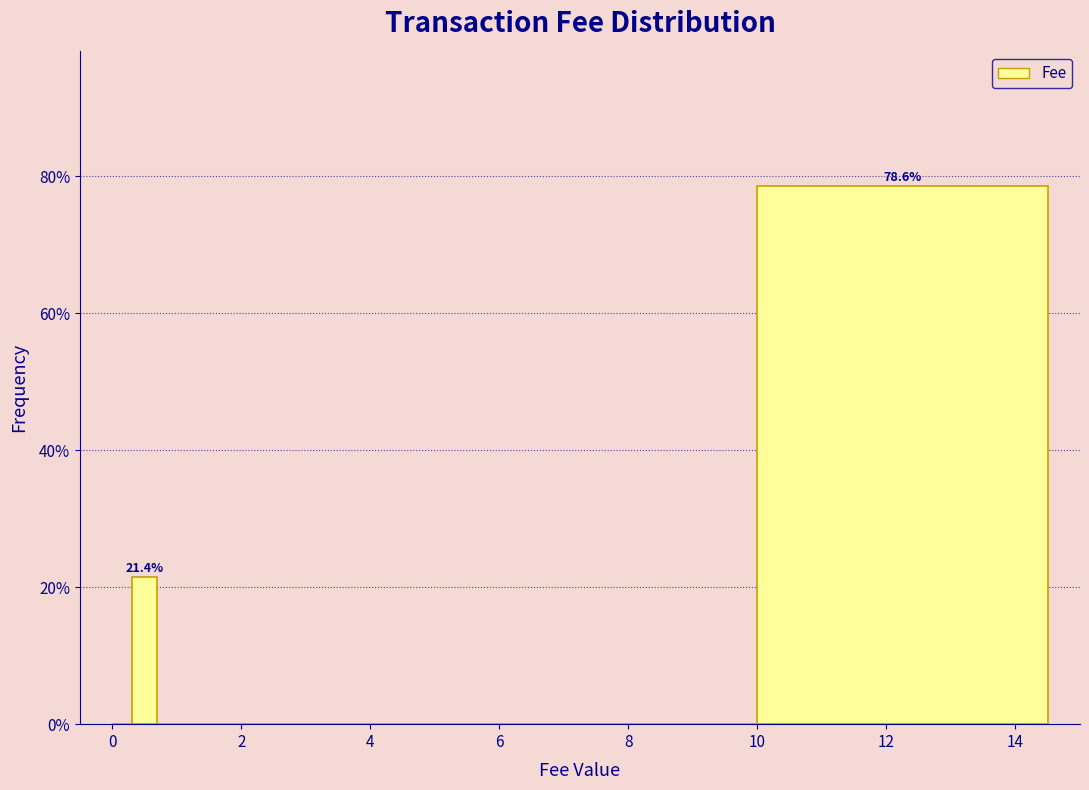

Around what value on the x-axis is the tallest bar? Give the approximate position of its centre, as read against the axis.

12.2